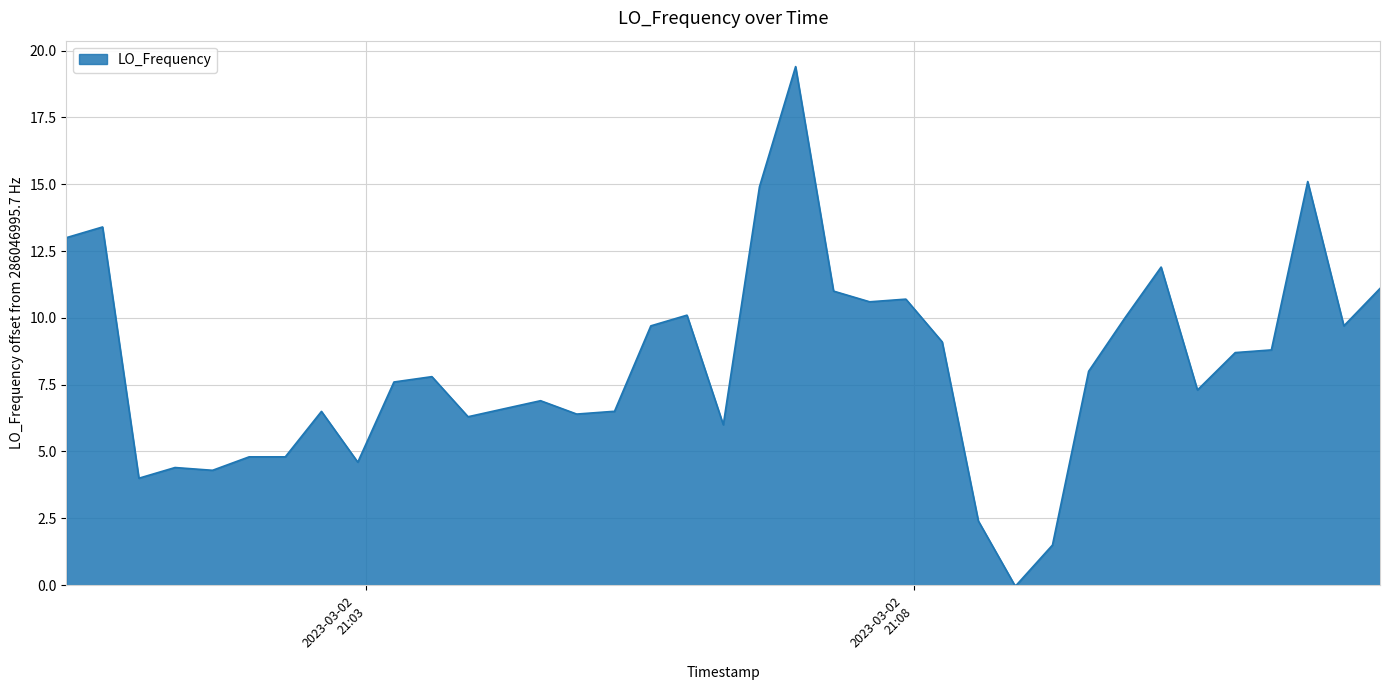

What is the difference between the maximum and minimum values?

19.4